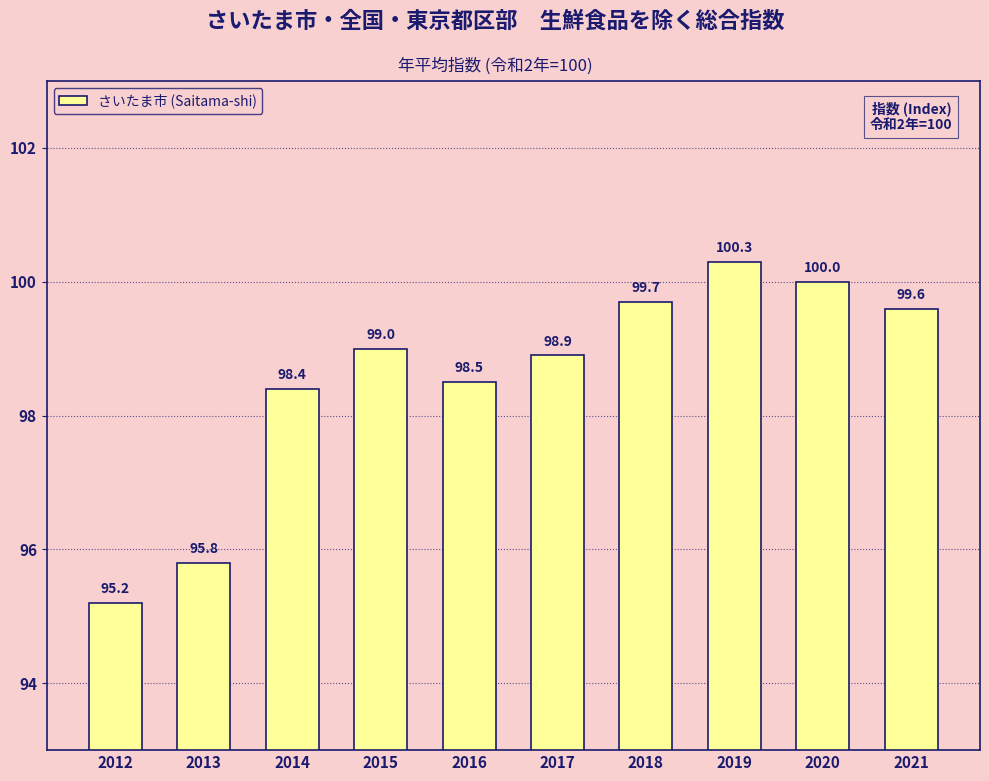

What is the sum of all values?

985.4